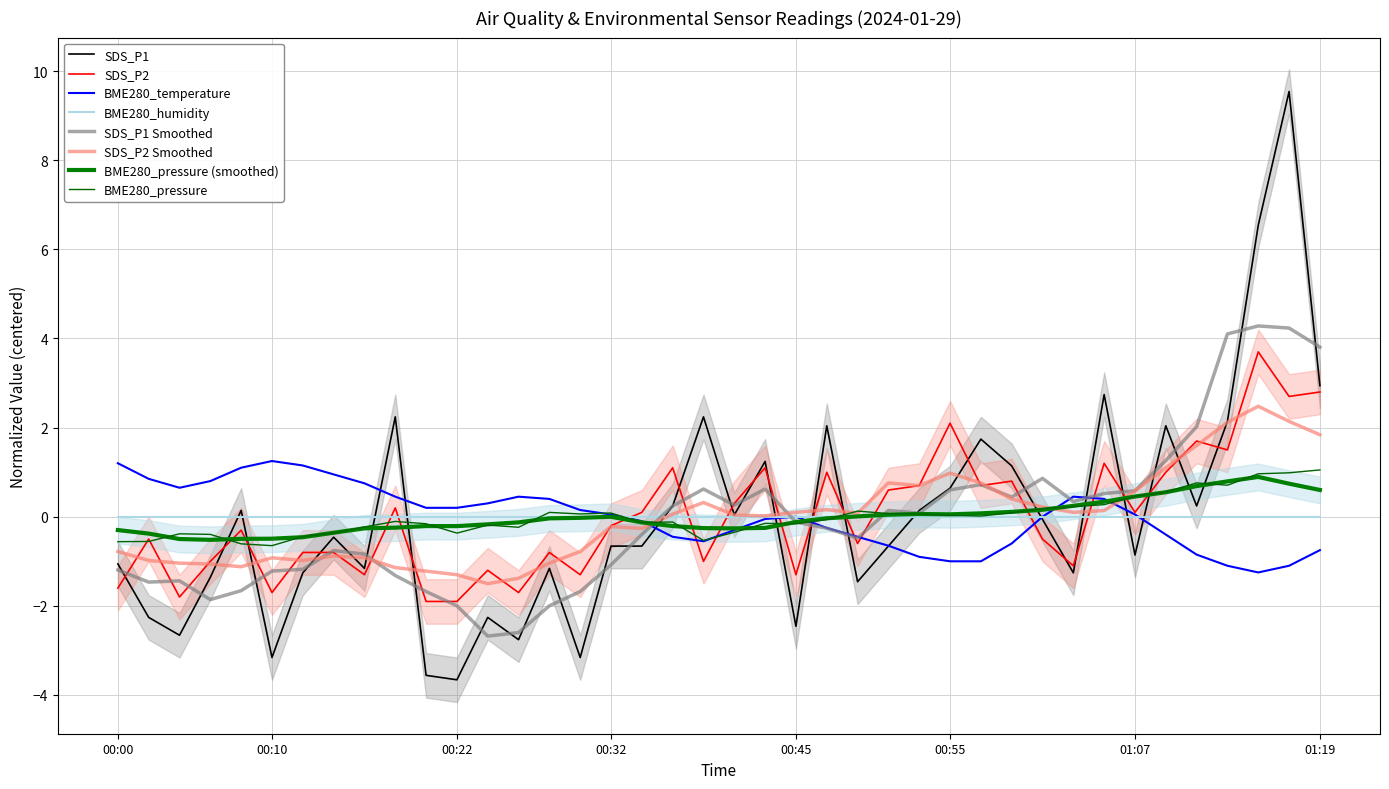

What is the total value across all series at 10?

-5.4